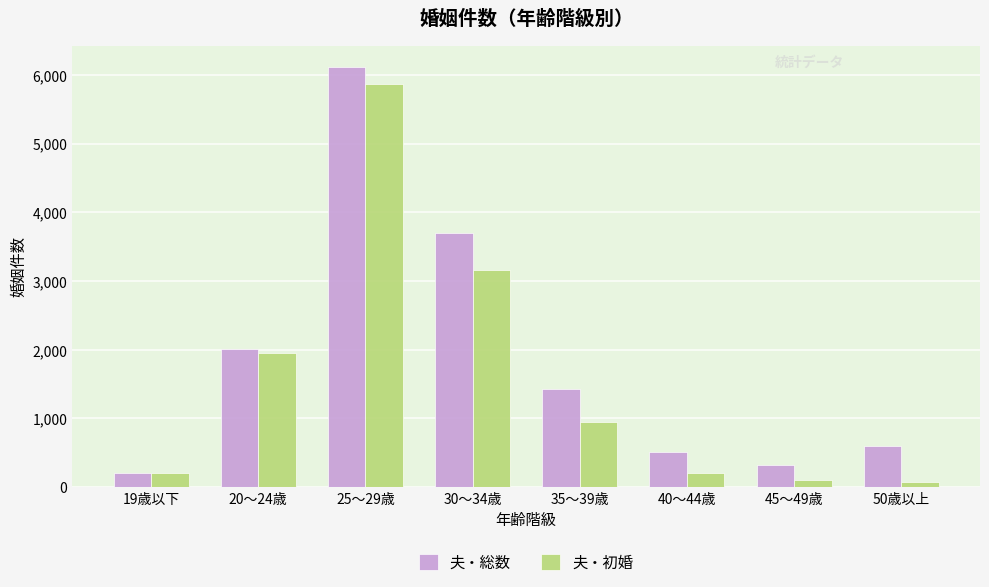

What is the average value of the 夫・総数 series?

1862